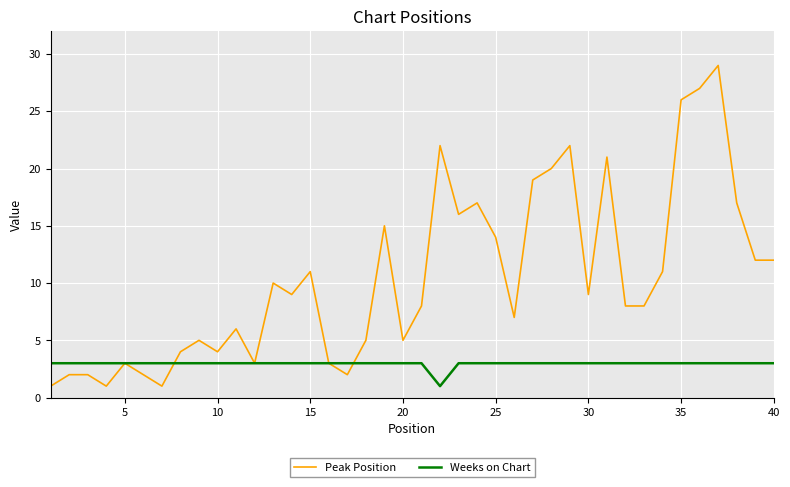

What is the smallest value displayed?

1